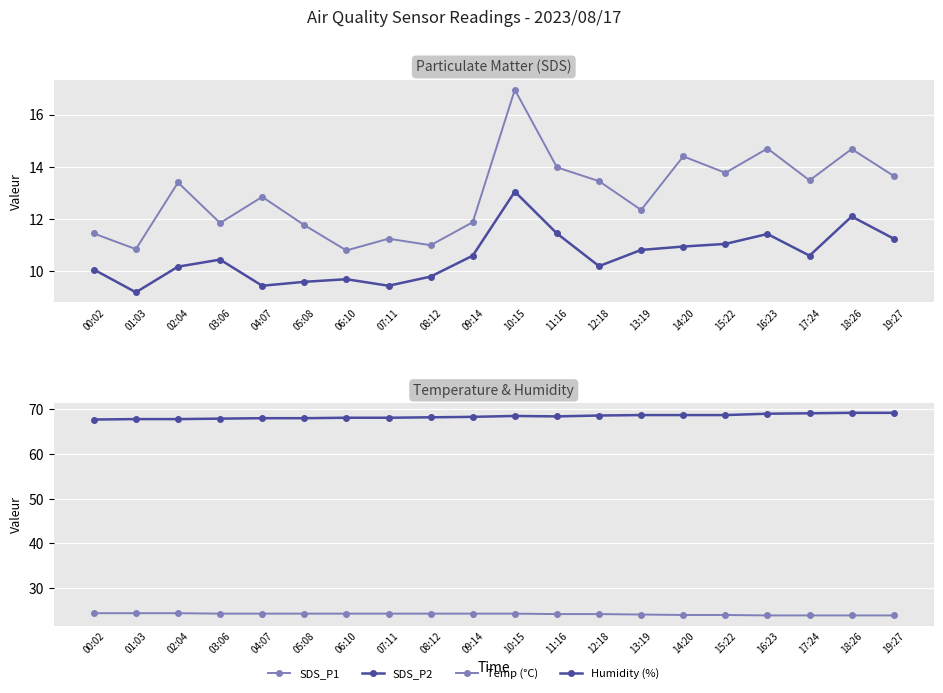

Which series changed the most between 01:03 and 09:14?

SDS_P2